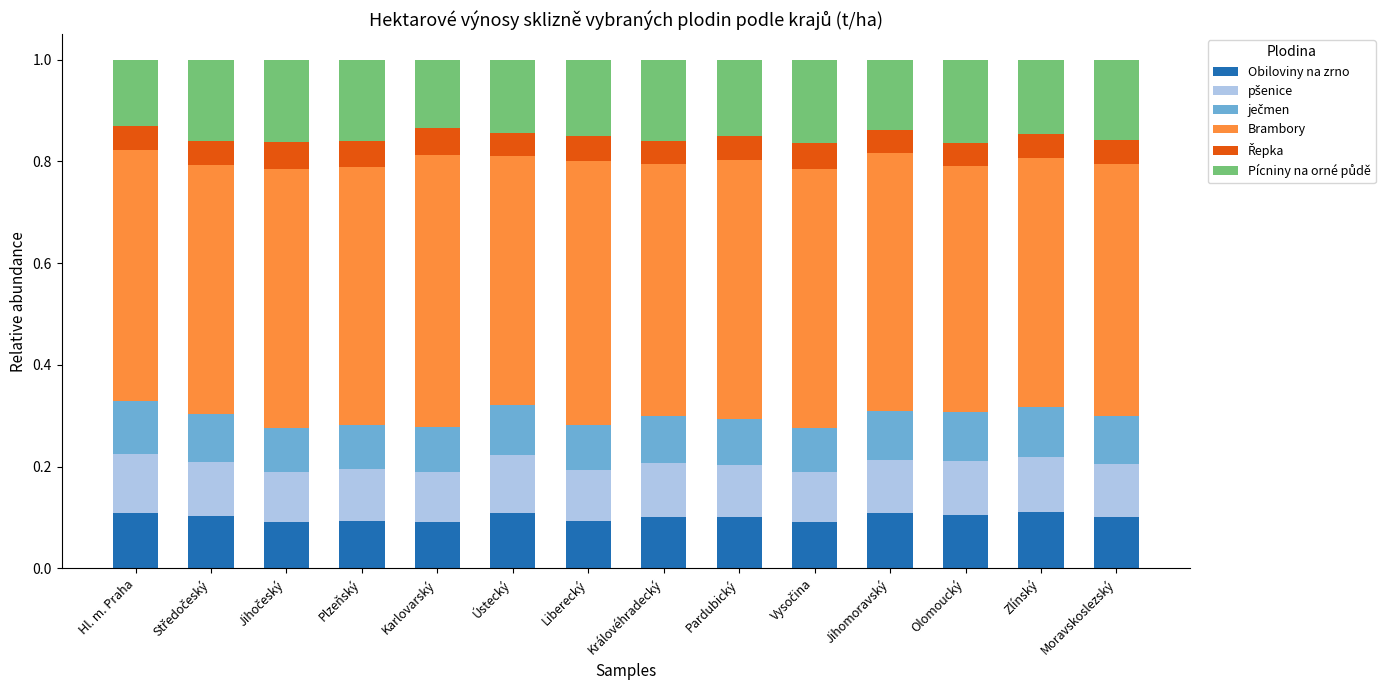

Count the Obiloviny na zrno values in the range 0 to 1.

14